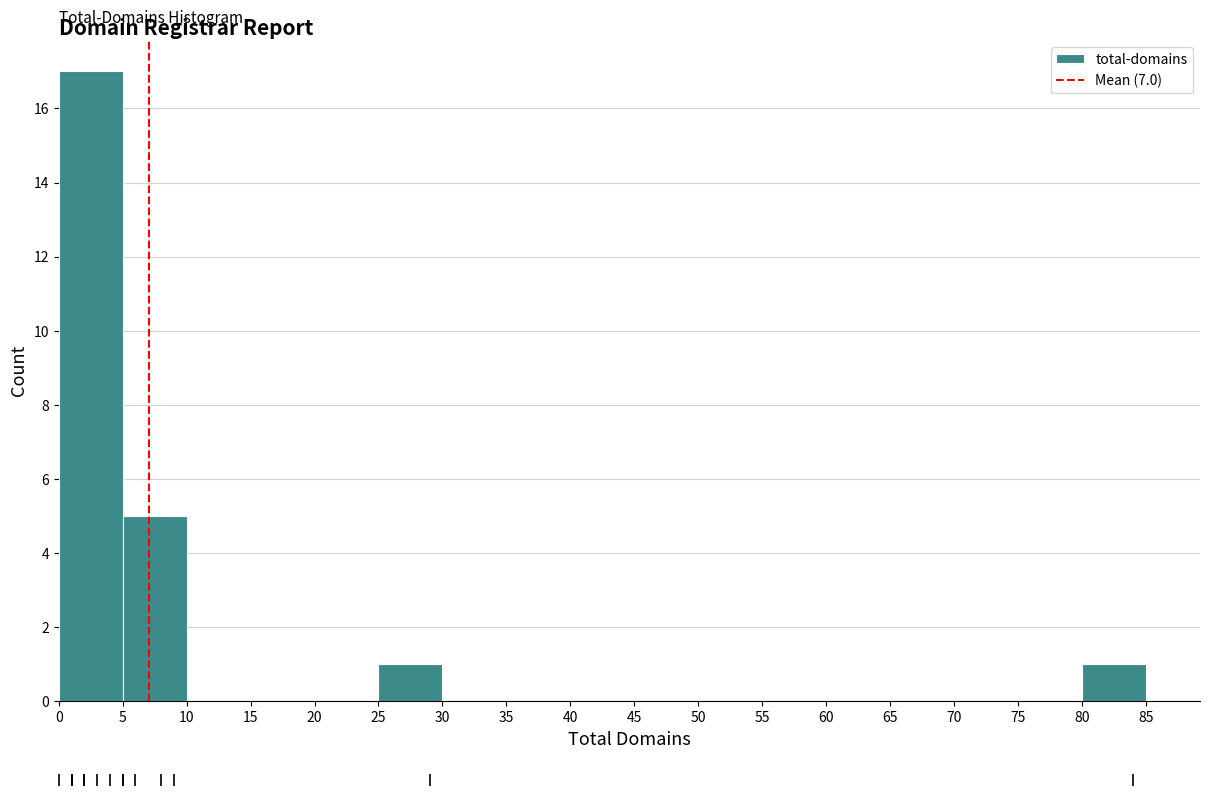

What is the height of the bar covering 25 to 30 on the x-axis? The values are not printed on the chart, so give them approximately, as read against the axis.

1